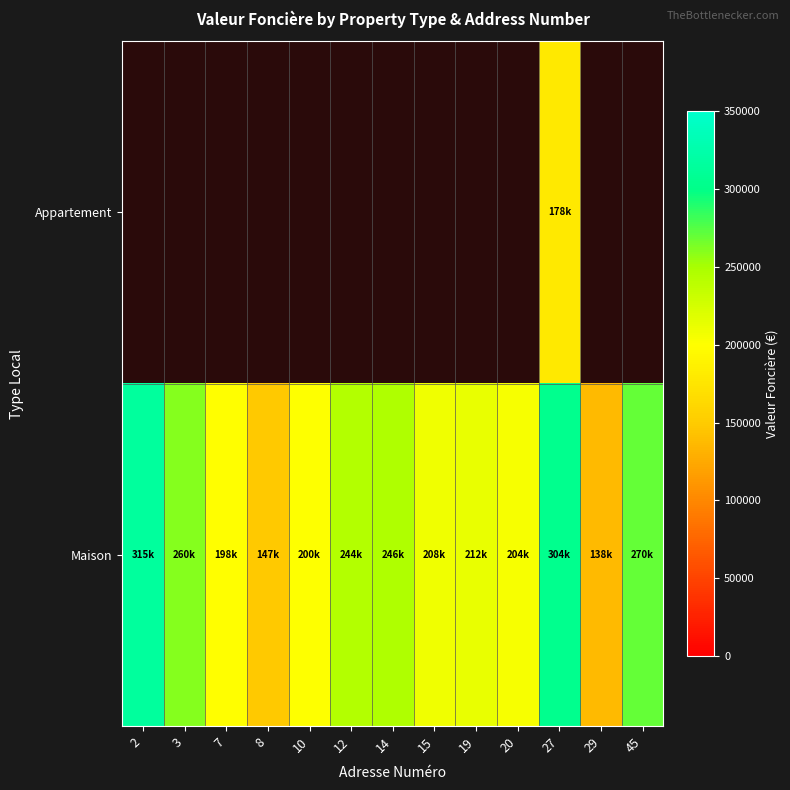

At which category is the sum across all series the highest?

27